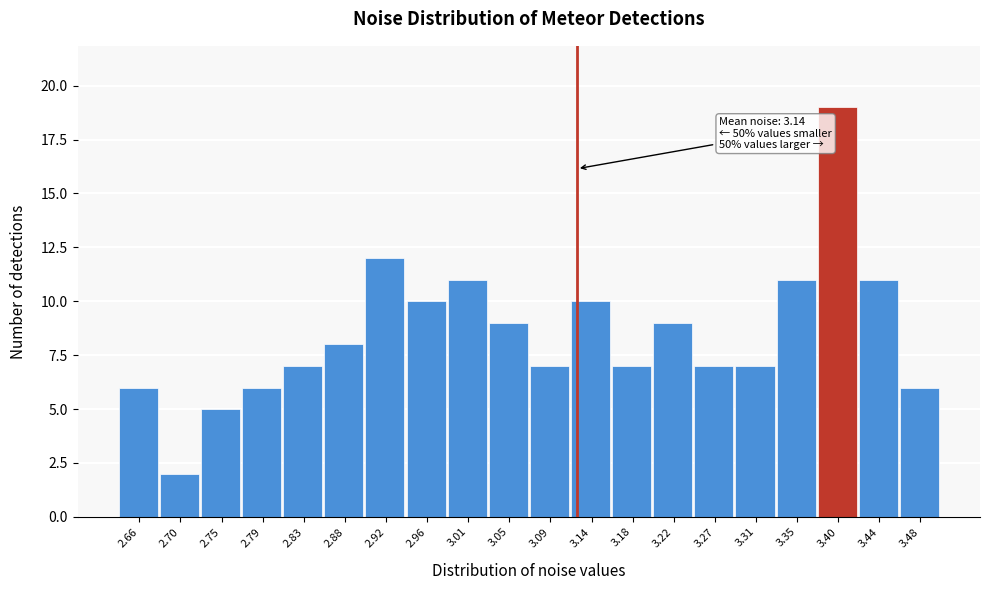

Reading left to right, extract all data points from this chart.

6	2	5	6	7	8	12	10	11	9	7	10	7	9	7	7	11	19	11	6